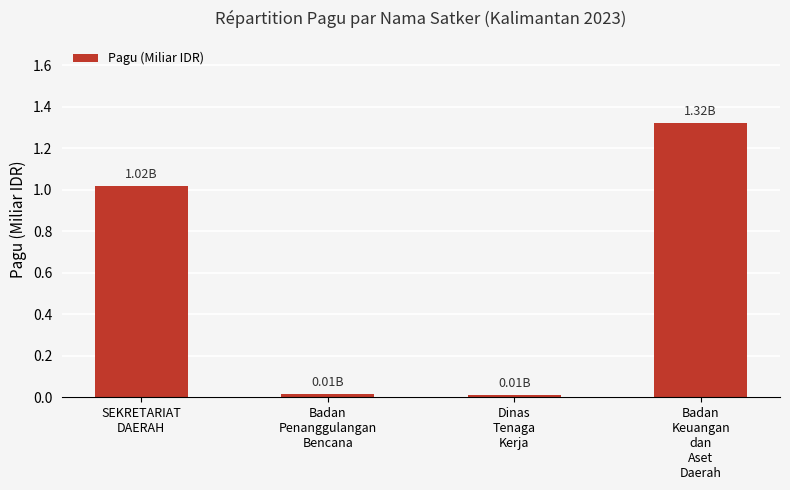

How many data points are less than 1?

2